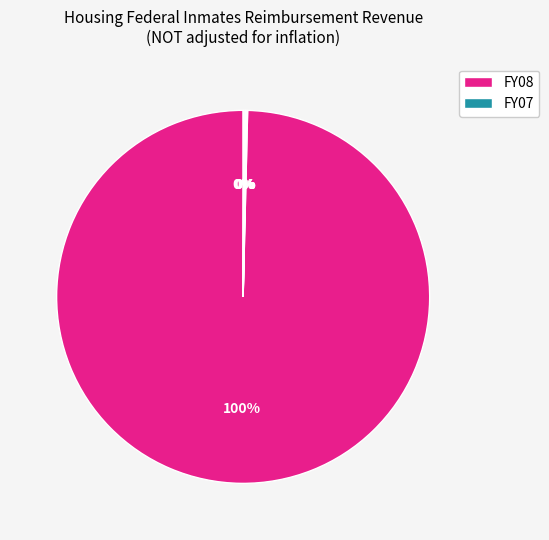

Which category has the smallest portion of the pie?

FY07